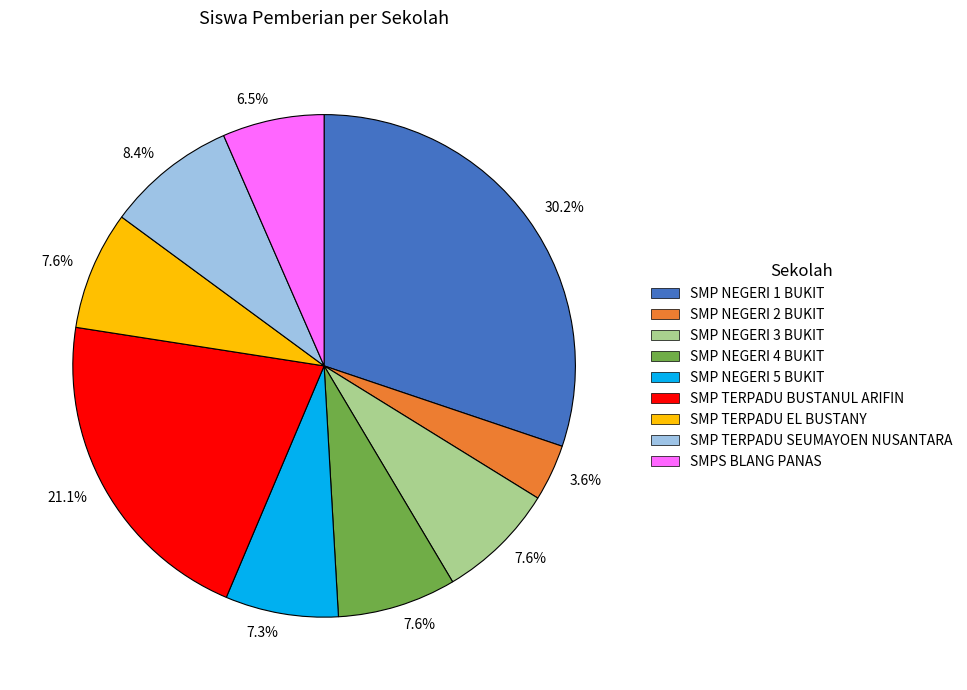

Is there any slice that represents more than half of the pie?

No